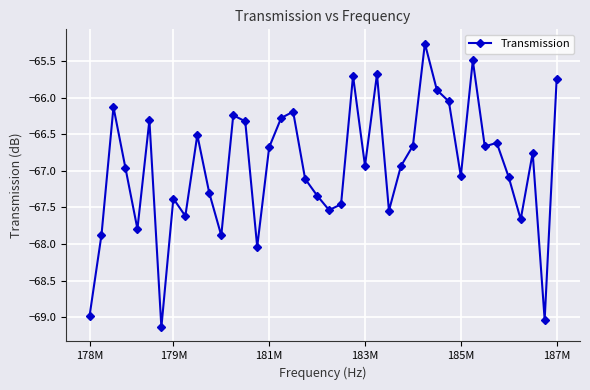

What is the minimum value shown in the chart?

-69.1